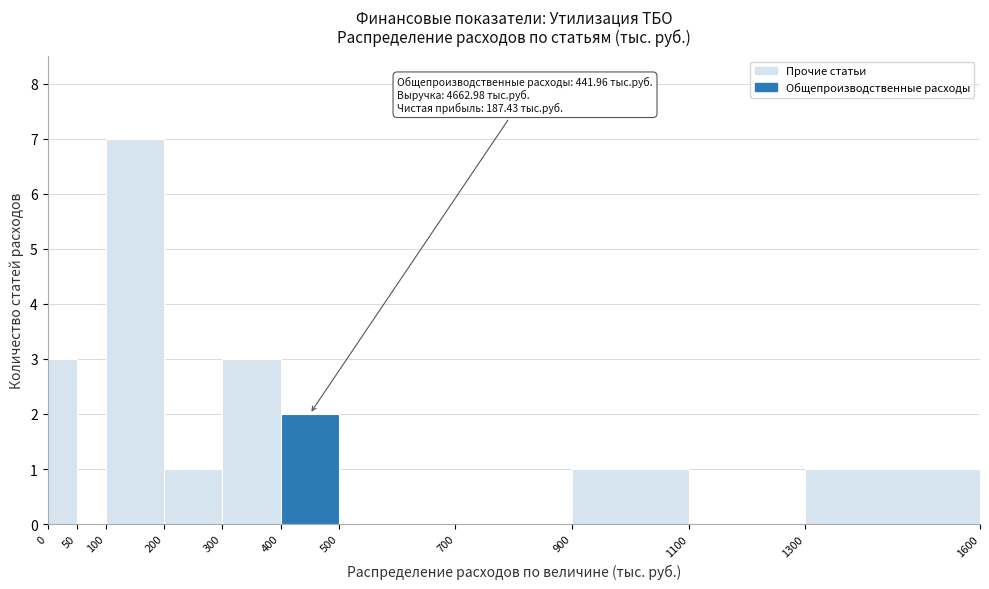

Which range on the x-axis has the tallest bar?

100 to 200